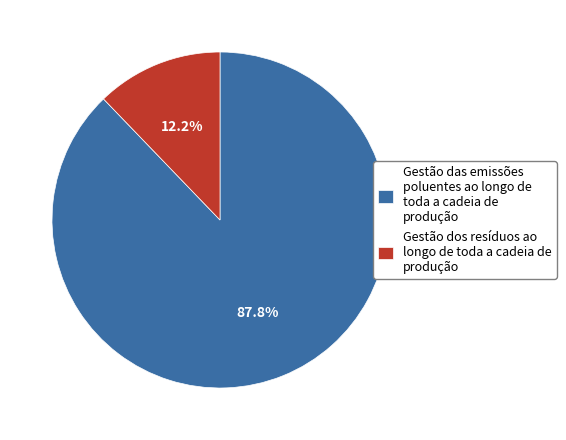

Rank the categories by value from lowest to highest.

Gestão dos resíduos ao longo de toda a cadeia de produção, Gestão das emissões poluentes ao longo de toda a cadeia de produção